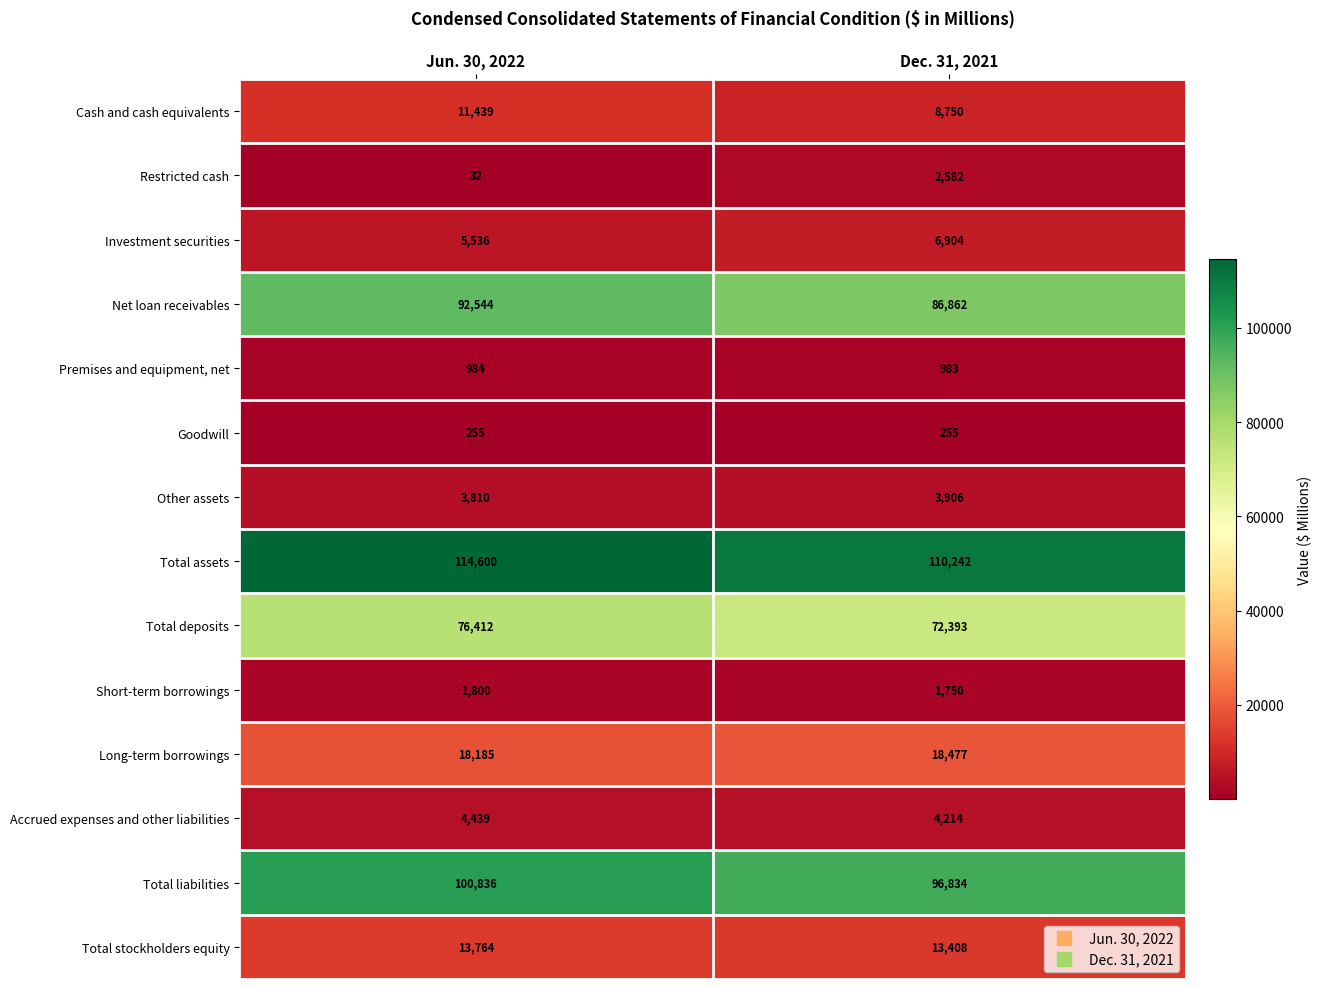

What value does the Total assets series have at Dec. 31, 2021?

110242